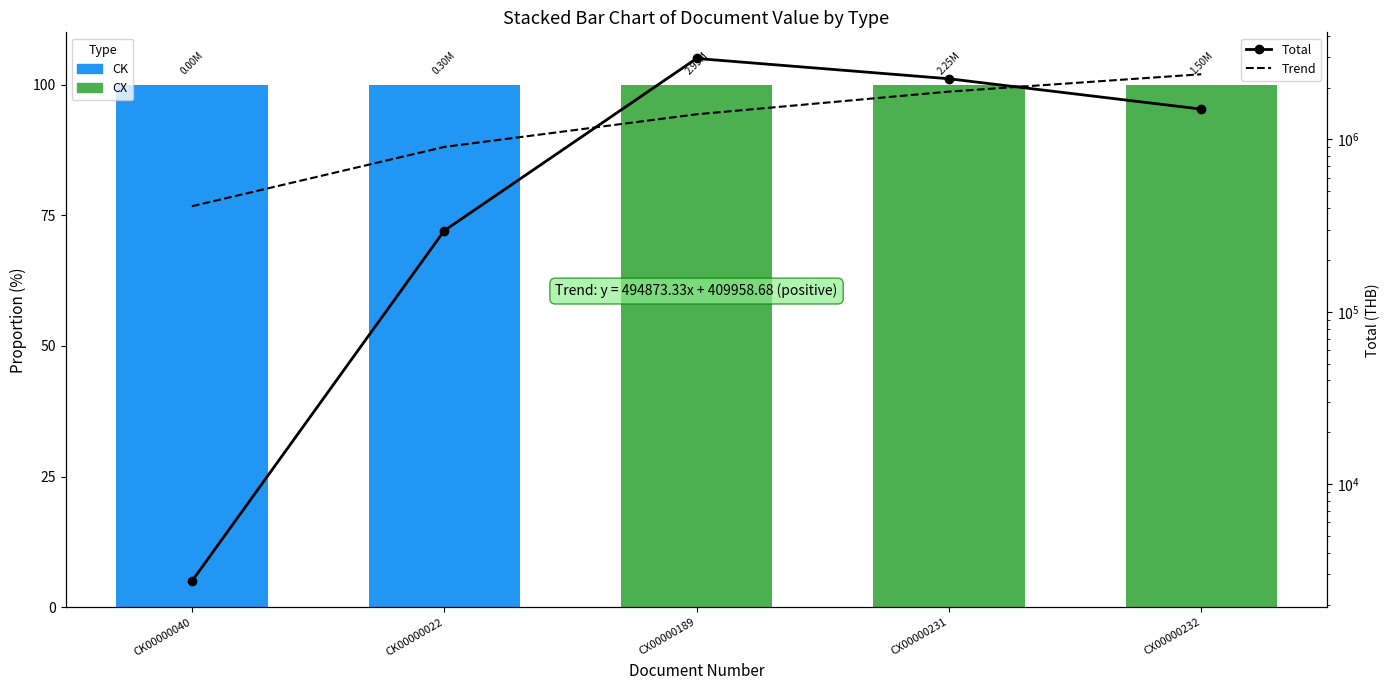

Count the number of data series in this chart.

4